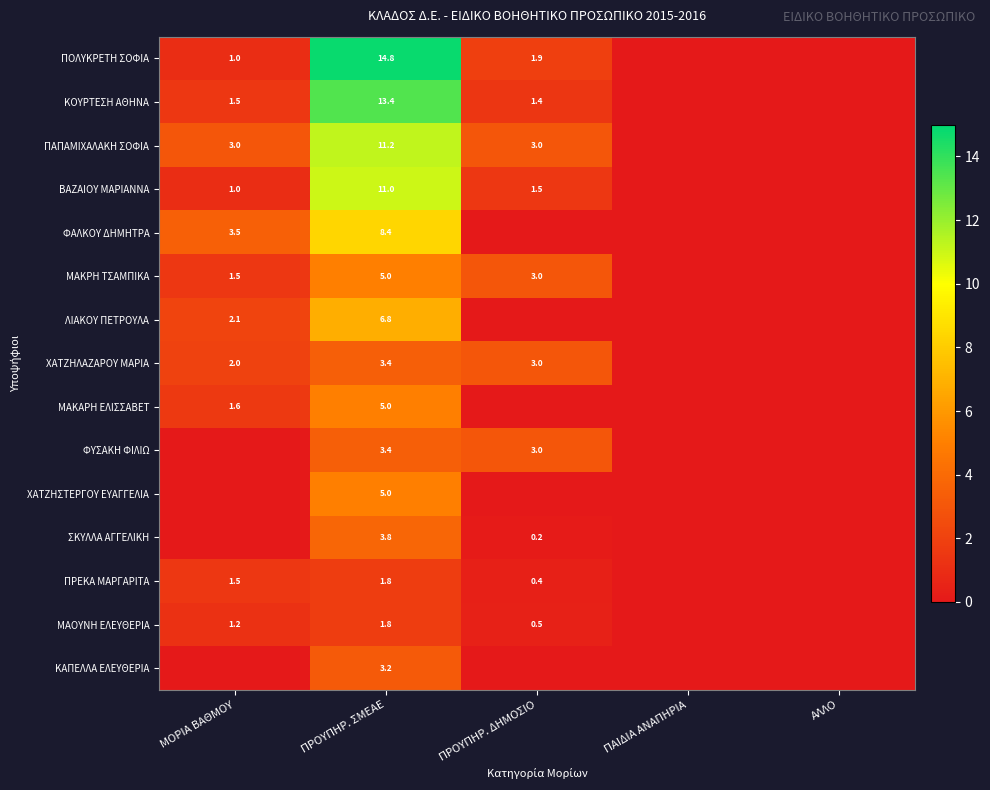

What is the difference between the ΣΚΥΛΛΑ ΑΓΓΕΛΙΚΗ values at ΠΡΟΥΠΗΡ. ΔΗΜΟΣΙΟ and ΠΡΟΥΠΗΡ. ΣΜΕΑΕ?

3.6